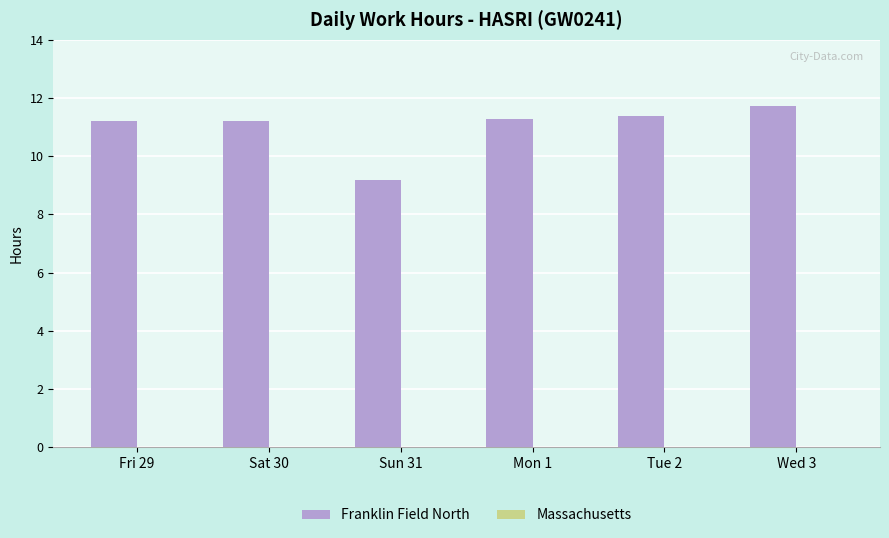

Where does the data first go above 11?

Fri 29